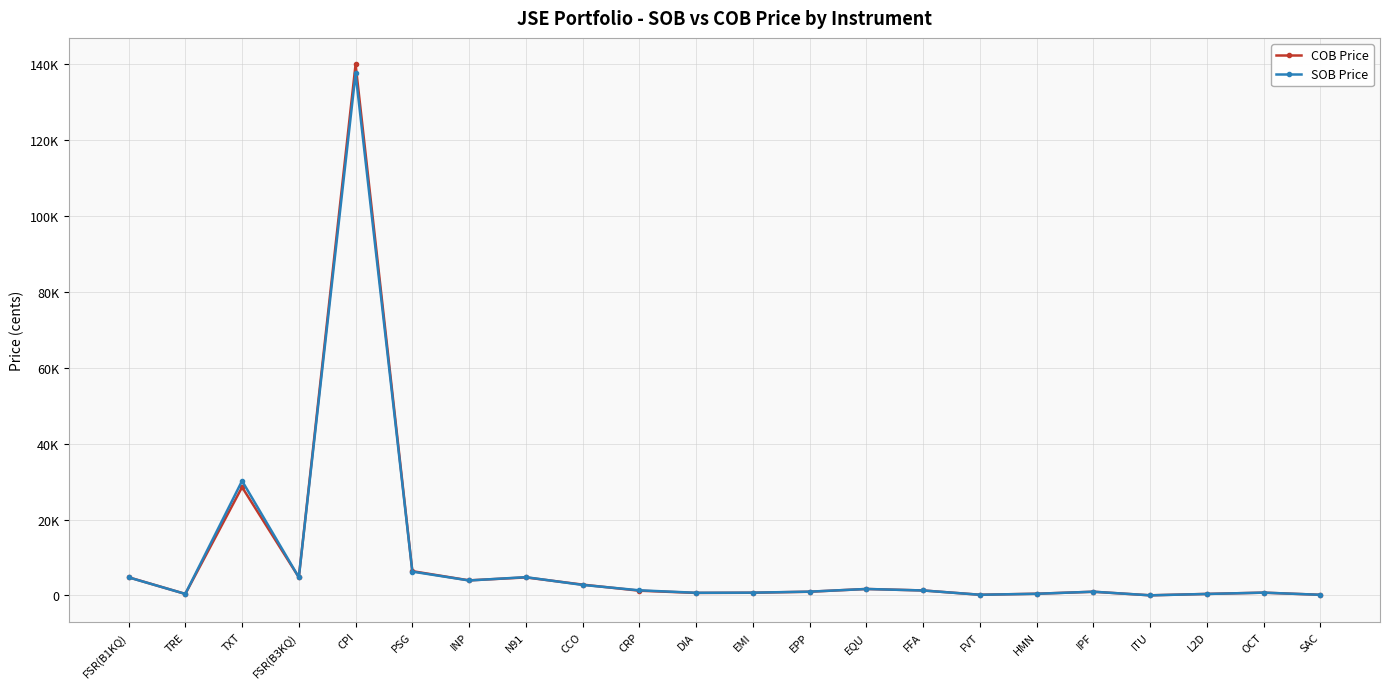

List the labels in order of SOB Price value, smallest first.

ITU, SAC, FVT, L2D, TRE, HMN, DIA, EMI, OCT, IPF, EPP, FFA, CRP, EQU, CCO, INP, FSR(B1KQ), FSR(B3KQ), N91, PSG, TXT, CPI